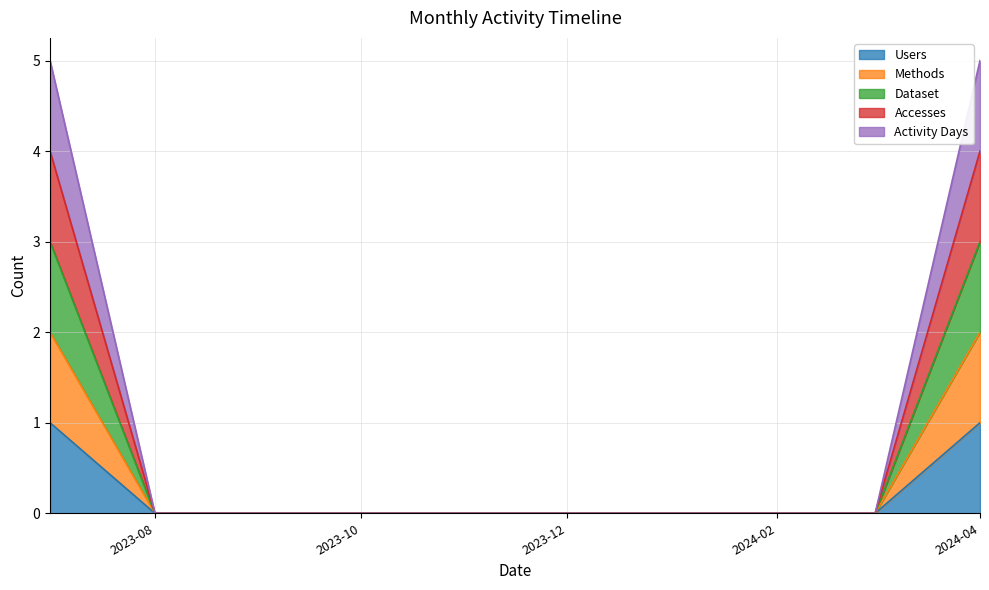

Is it true that Users equals 0 at 2024-01-01?

True